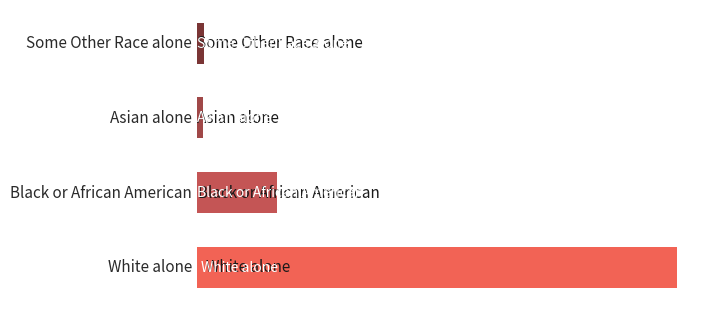

How many values are below 7022?

2